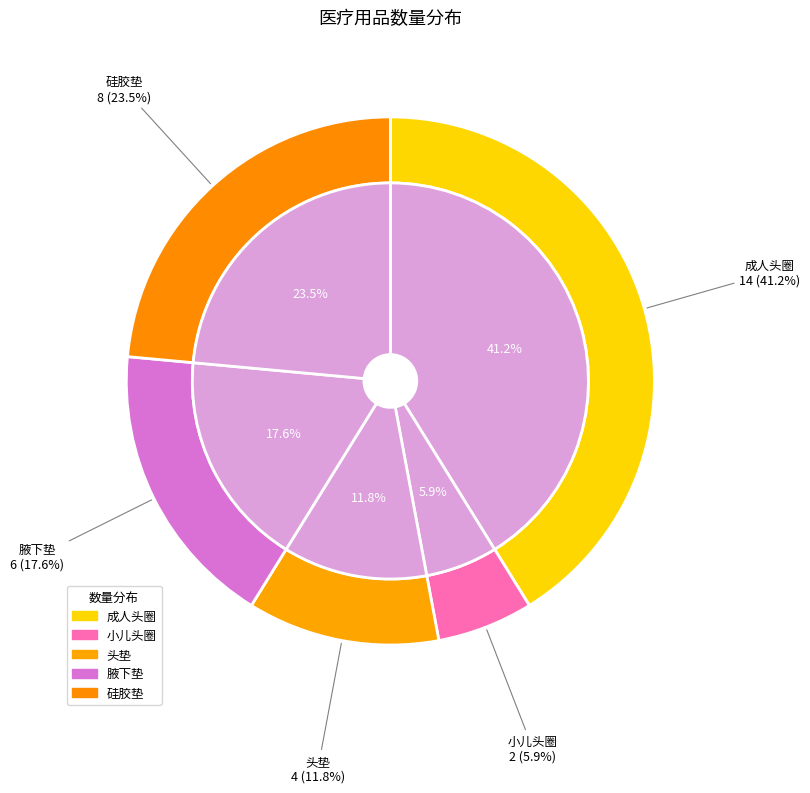

To the nearest percent, what is the combined percentage of 头垫 and 腋下垫?

29%